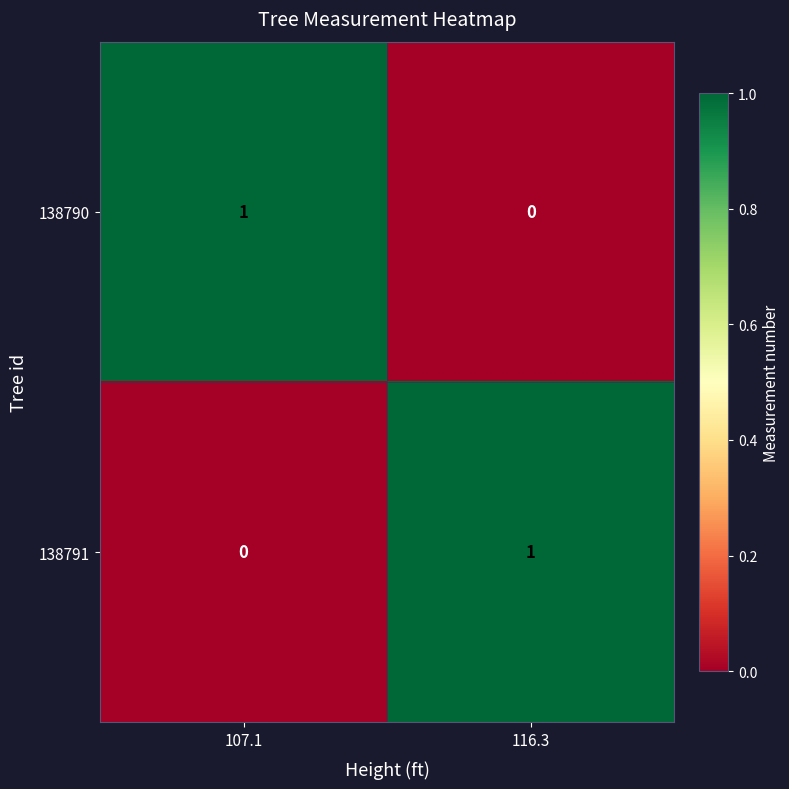

Where is 138791 nearest to the value 0?

107.1